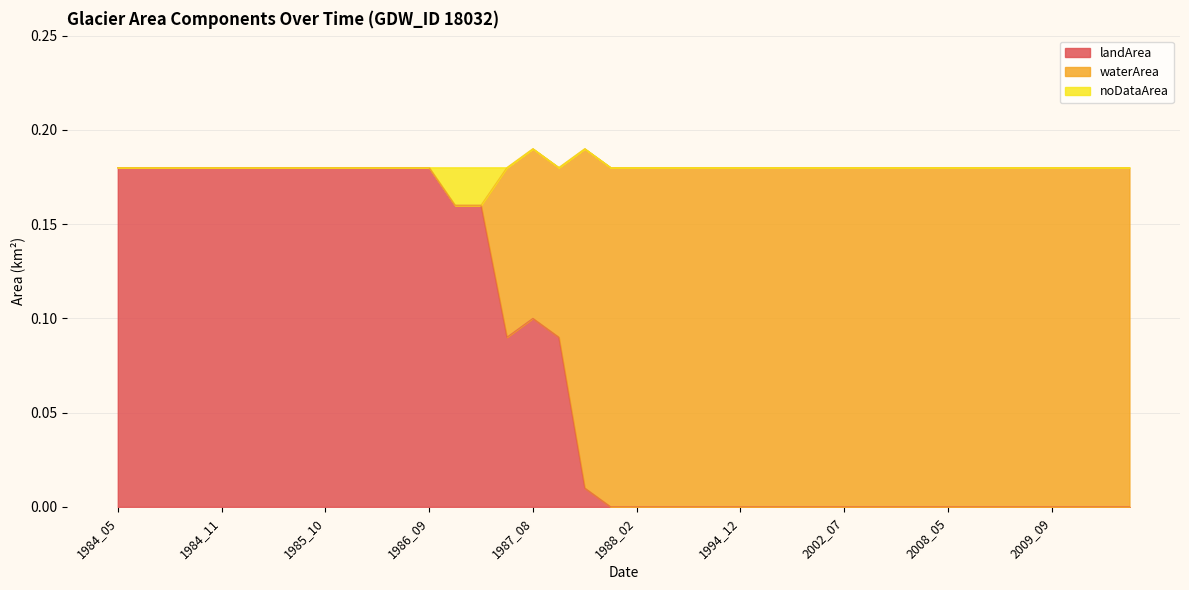

True or false: waterArea has more than 0 interior local peaks.

False